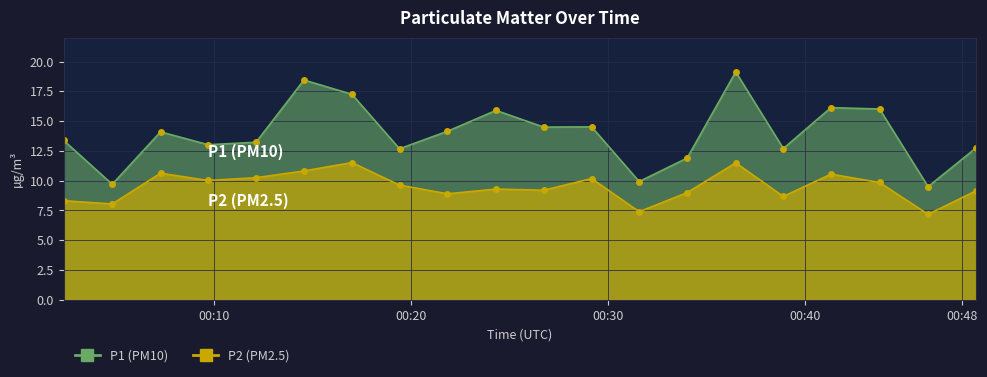

At which category does P2 reach its first local peak?

2024-02-14T00:07:18